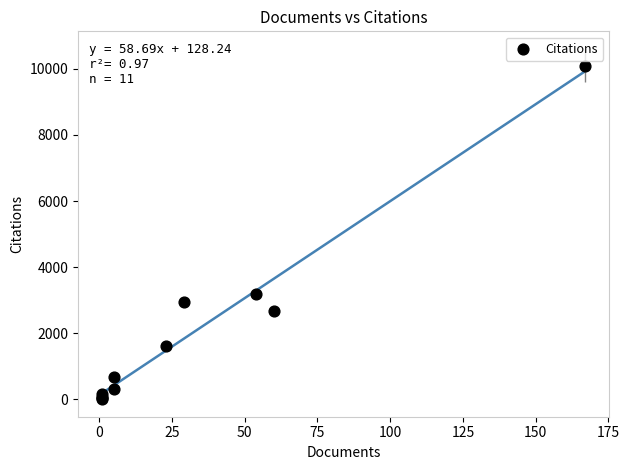

What Y value in the scatter plot is closest to 5052?

3189